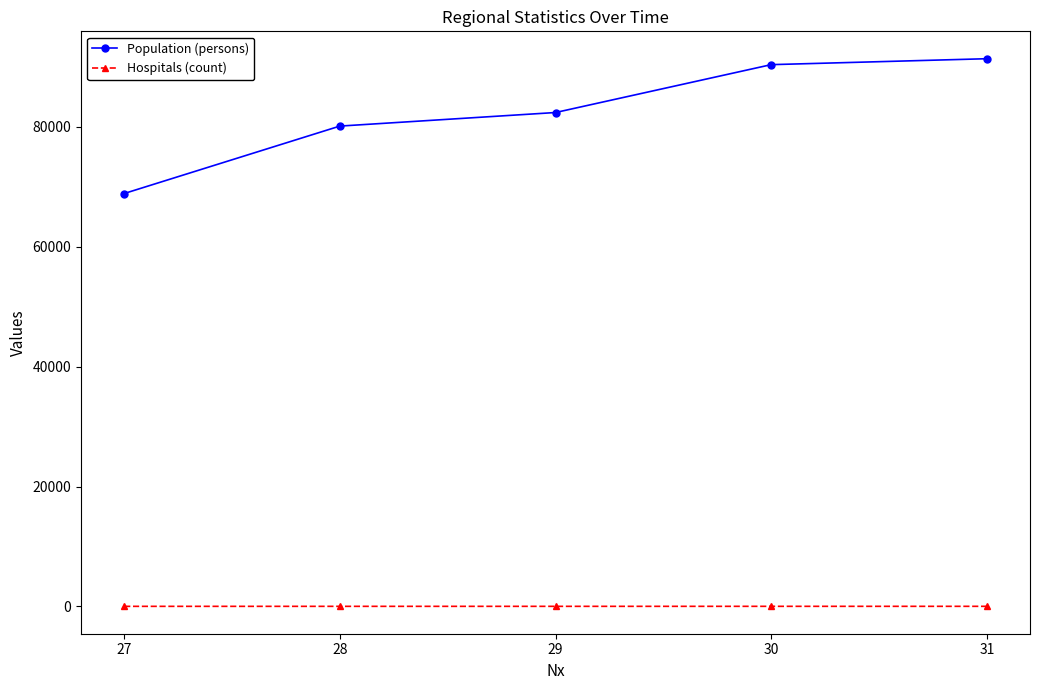

True or false: Population (persons) has more than 1 points higher than both neighbors.

False